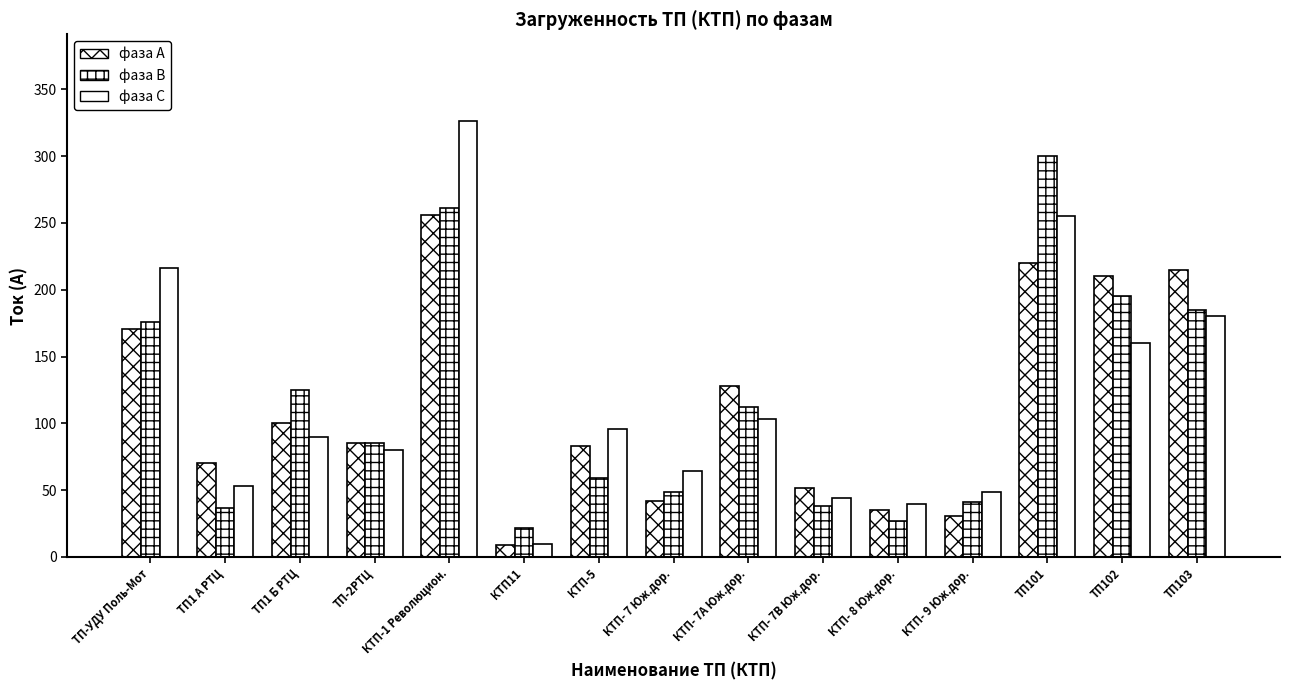

Reading right to left, transcribe all the data shown in this chart.

фаза А: ТП103=215	ТП102=210	ТП101=220	КТП- 9 Юж.дор.=31	КТП- 8 Юж.дор.=35	КТП- 7В Юж.дор.=52	КТП- 7А Юж.дор.=128	КТП- 7 Юж.дор.=42	КТП-5=83	КТП11=9	КТП-1 Революцион.=256	ТП-2РТЦ=85	ТП1 Б РТЦ=100	ТП1 А РТЦ=70	ТП-УДУ Поль-Мот=171
фаза В: ТП103=185	ТП102=195	ТП101=300	КТП- 9 Юж.дор.=41	КТП- 8 Юж.дор.=27	КТП- 7В Юж.дор.=38	КТП- 7А Юж.дор.=112	КТП- 7 Юж.дор.=49	КТП-5=59	КТП11=22	КТП-1 Революцион.=261	ТП-2РТЦ=85	ТП1 Б РТЦ=125	ТП1 А РТЦ=37	ТП-УДУ Поль-Мот=176
фаза С: ТП103=180	ТП102=160	ТП101=255	КТП- 9 Юж.дор.=49	КТП- 8 Юж.дор.=40	КТП- 7В Юж.дор.=44	КТП- 7А Юж.дор.=103	КТП- 7 Юж.дор.=64	КТП-5=96	КТП11=10	КТП-1 Революцион.=326	ТП-2РТЦ=80	ТП1 Б РТЦ=90	ТП1 А РТЦ=53	ТП-УДУ Поль-Мот=216